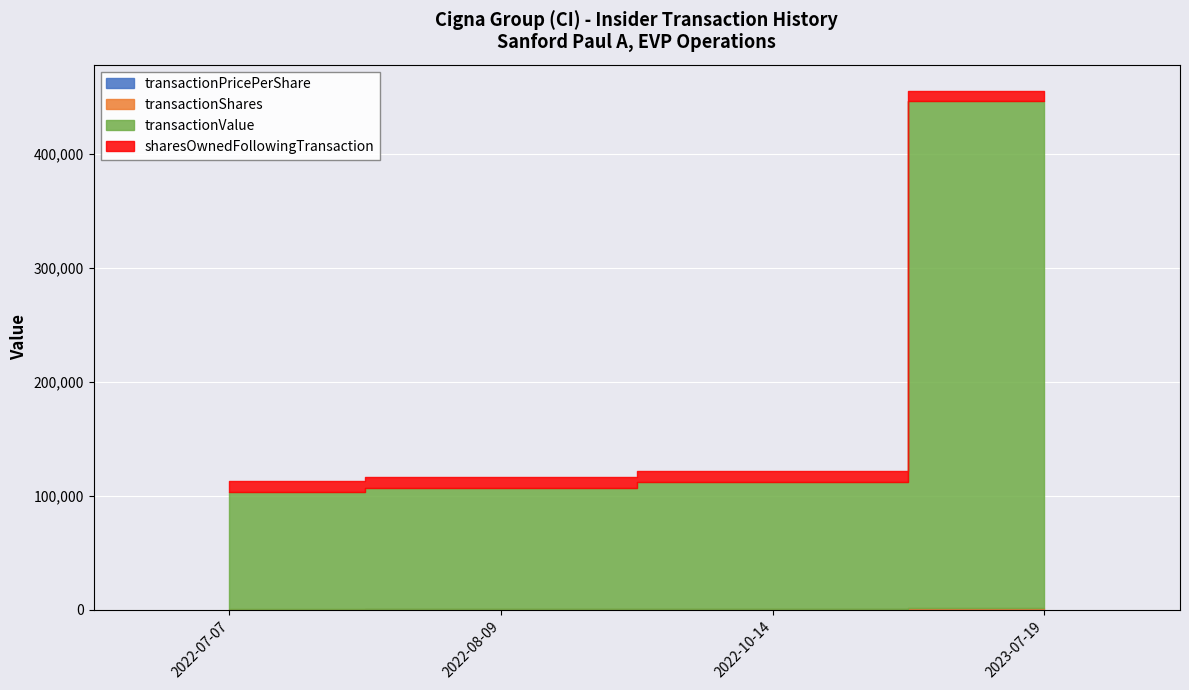

Between 2022-08-09 and 2023-07-19, which series saw the biggest shift?

transactionValue